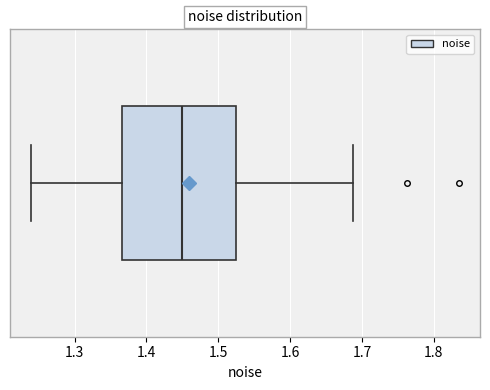

Transcribe this box plot: give where the median line is, the range the box spans, and where the two whiskers end, as read against the x-axis. The values are not printed on the chart, so give them approximately, as read against the axis.

median 1.45, box 1.37 to 1.52, whiskers 1.24 to 1.69